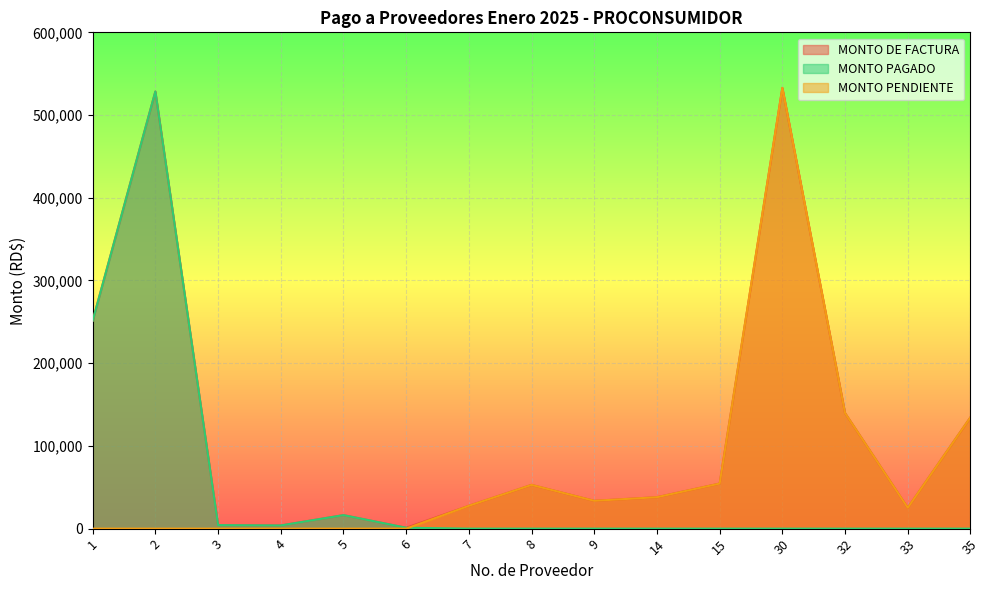

True or false: MONTO PENDIENTE and MONTO DE FACTURA cross at least once.

False